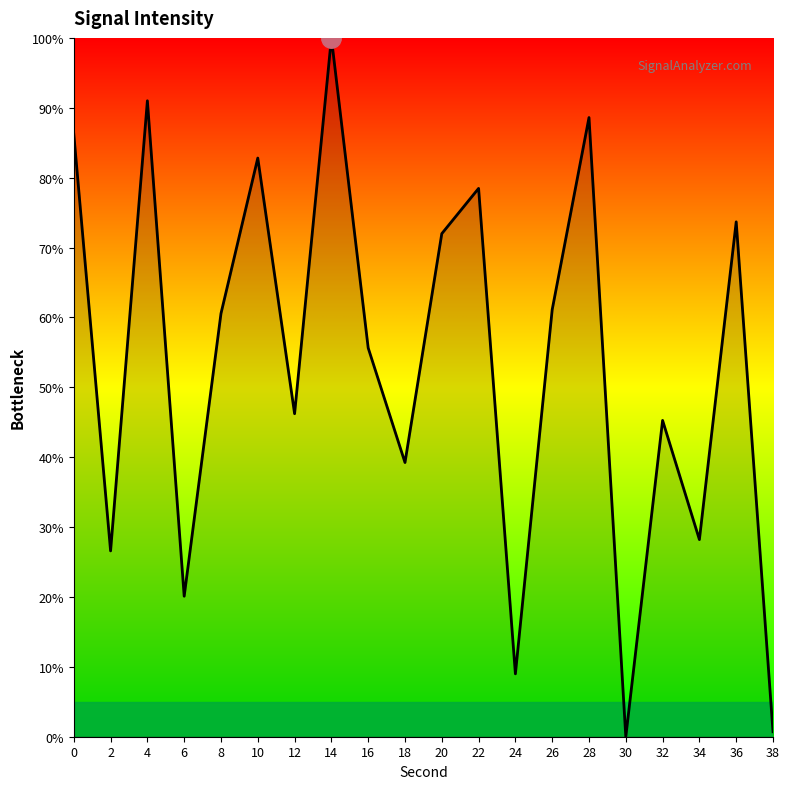

Between 34 and 10, which is larger?

10